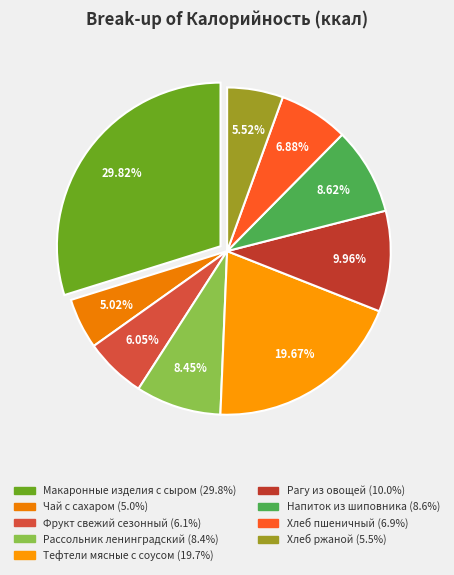

Does Макаронные изделия с сыром represent more than half of the total?

No